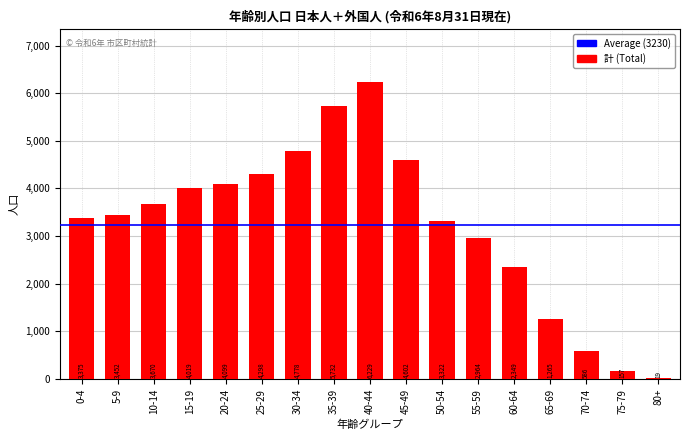

At which label is the value closest to 3124?

55-59